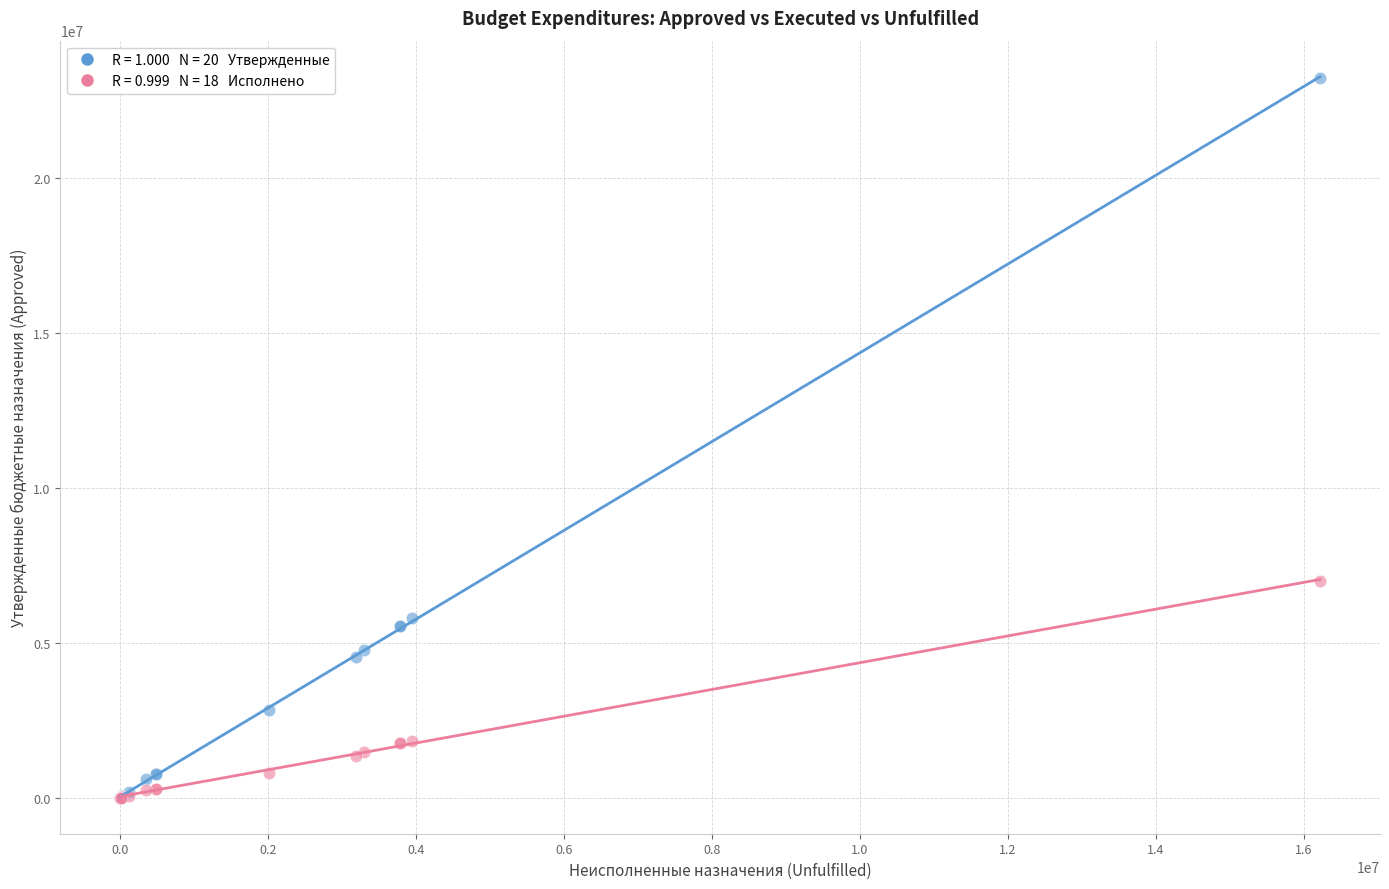

Across all series, what Y value is closest to 11607190?

6997397.5